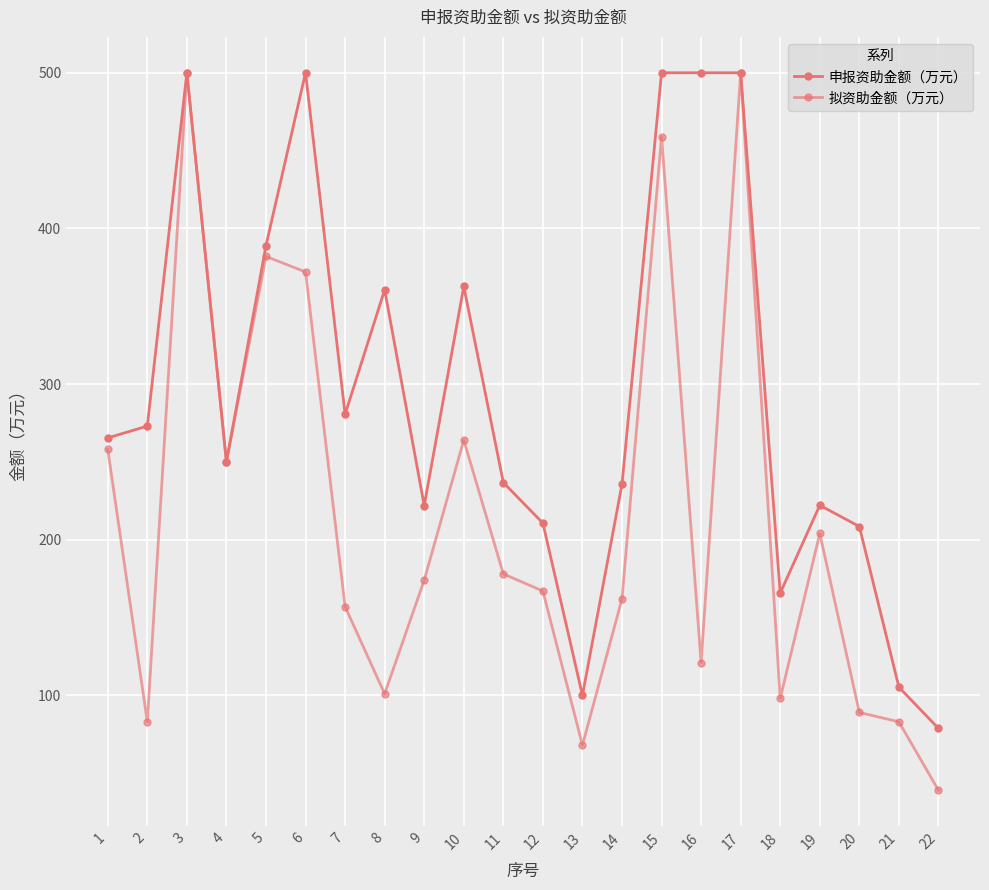

Which series changed the most between 2 and 20?

申报资助金额（万元）